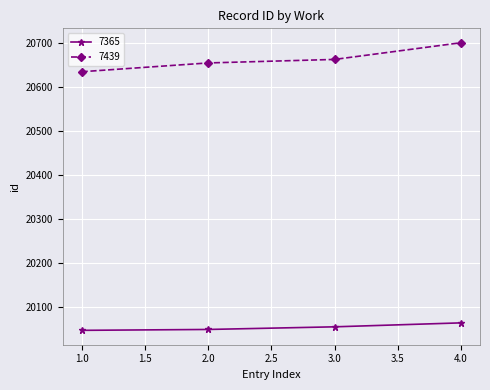

List the series in order of their overall mean, highest first.

7439, 7365